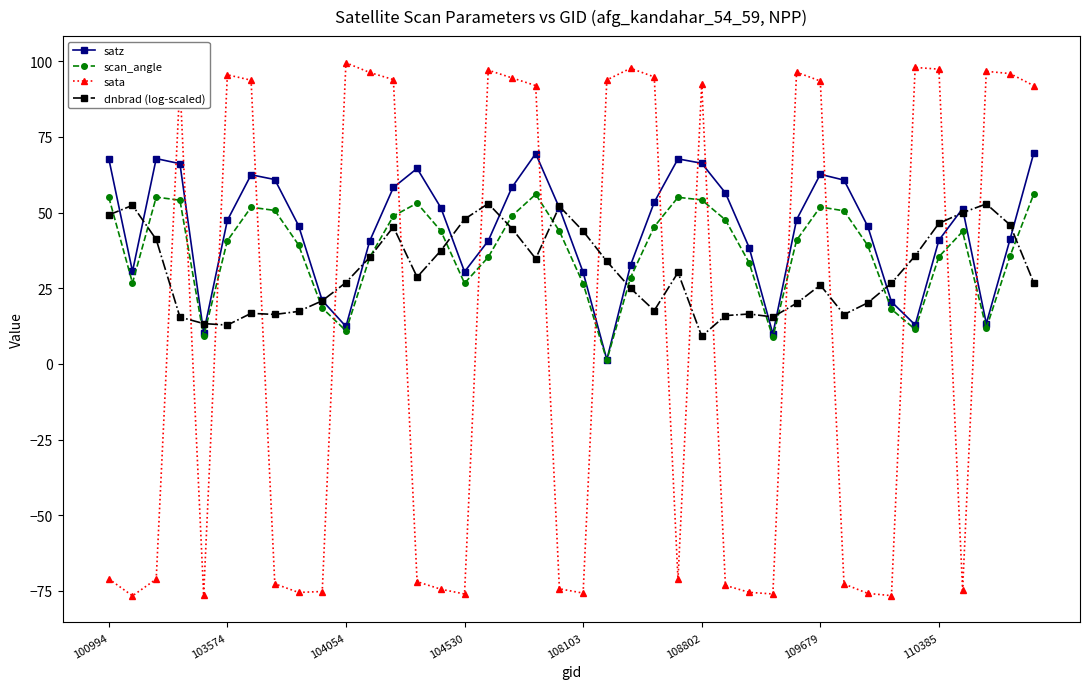

How many categories are shown in the chart?

40